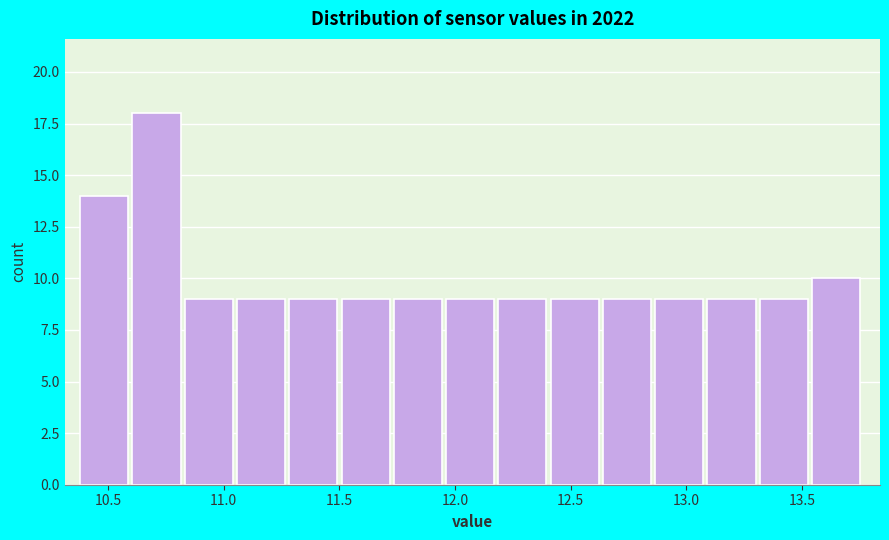

Reading left to right, transcribe this chart: for each bar, give the range it covers on the x-axis and its height. Neither the bar edges nor the heights are printed on the chart, so give them approximately, as read against the axes.

10.40 to 10.60: 14
10.60 to 10.85: 18
10.85 to 11.05: 9
11.05 to 11.30: 9
11.30 to 11.50: 9
11.50 to 11.75: 9
11.75 to 11.95: 9
11.95 to 12.20: 9
12.20 to 12.40: 9
12.40 to 12.65: 9
12.65 to 12.85: 9
12.85 to 13.10: 9
13.10 to 13.30: 9
13.30 to 13.55: 9
13.55 to 13.75: 10